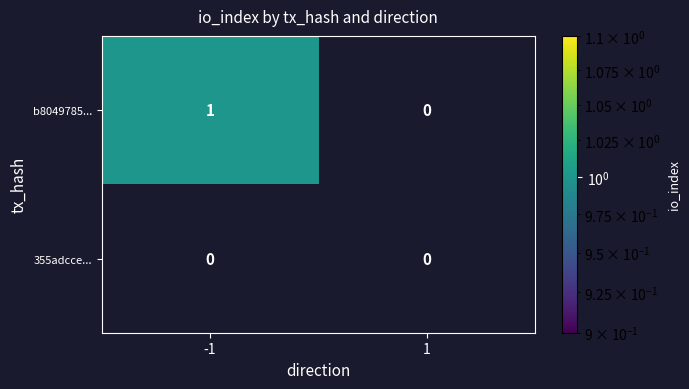

Which series has the largest total across all categories?

b8049785...